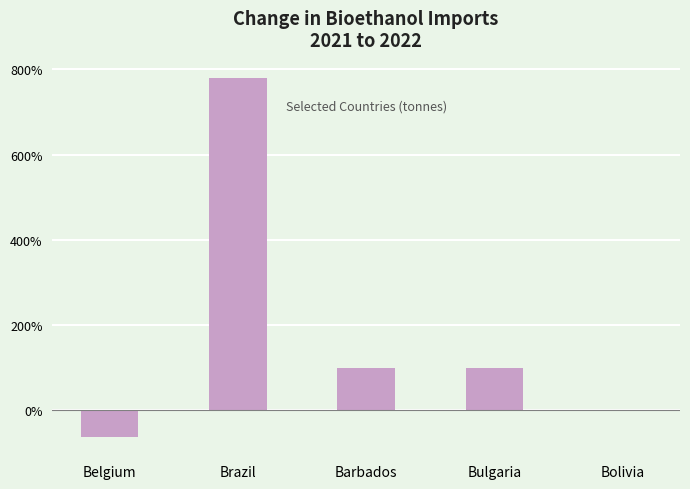

How many data points does each series have?

5